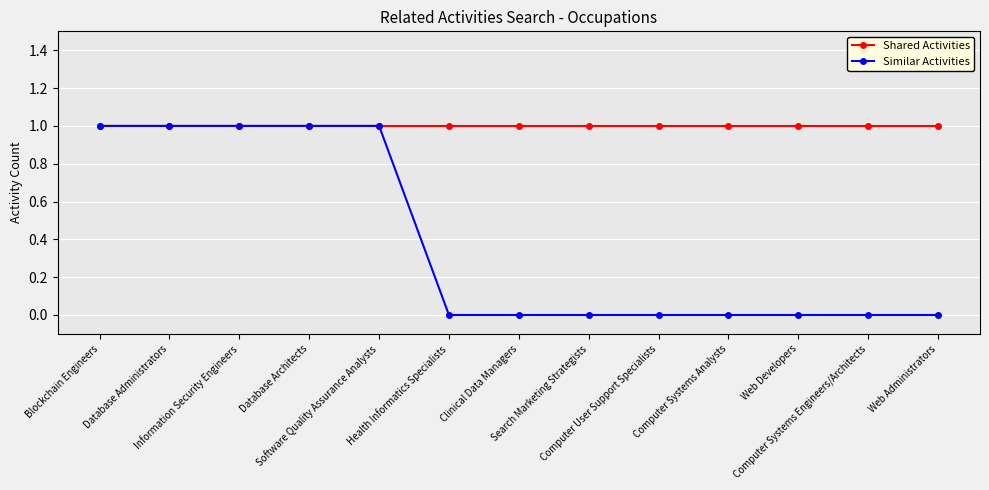

List the series in order of their overall mean, lowest first.

Similar Activities, Shared Activities